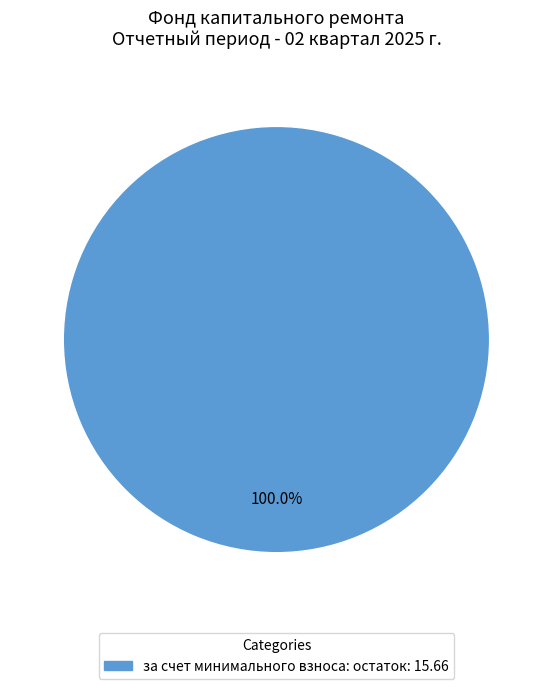

Does any single category account for the majority?

Yes